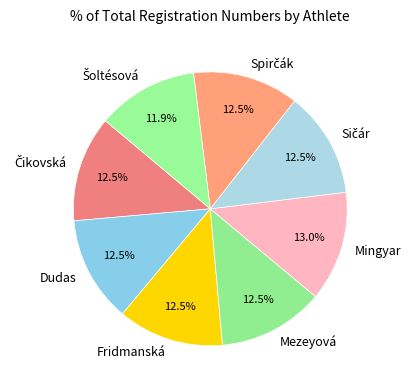

How many segments does this pie chart have?

8